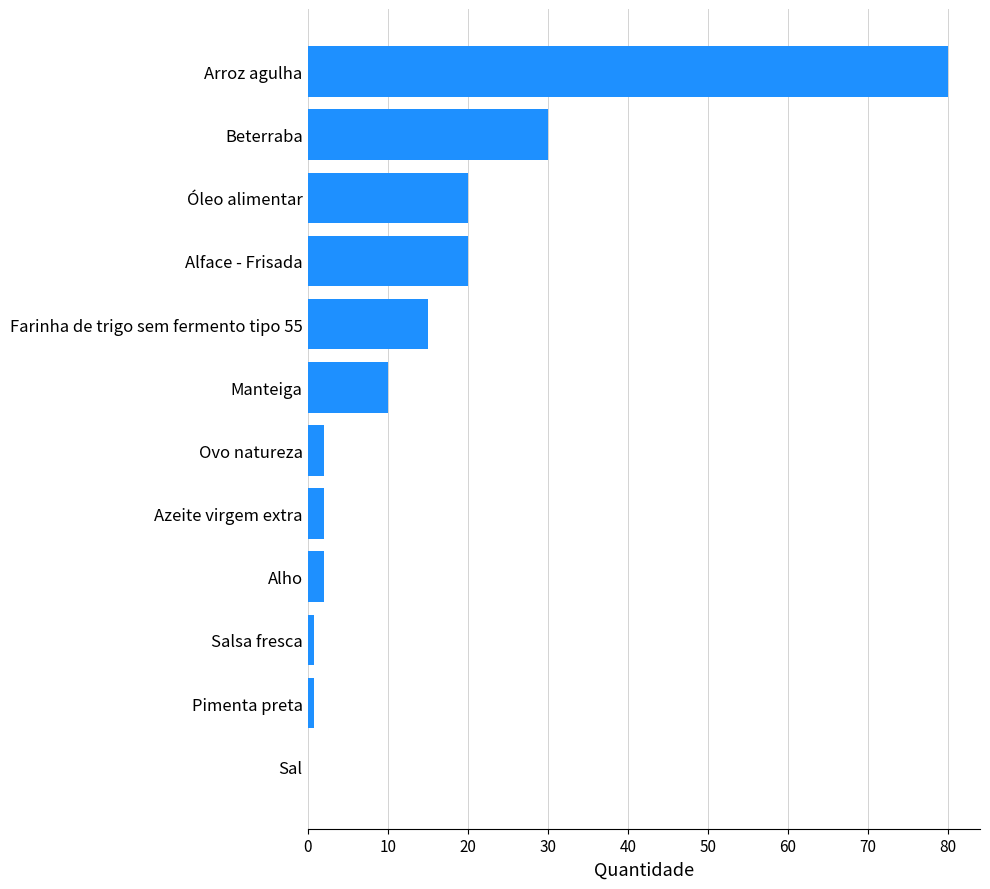

What is the maximum value shown in the chart?

80.0